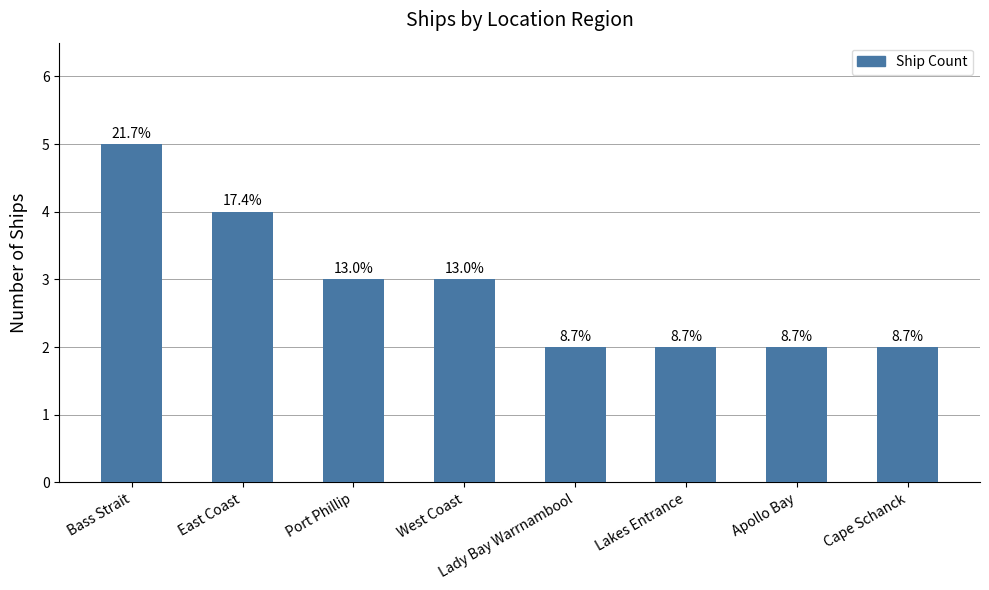

What is the ratio of the value at East Coast to the value at Lakes Entrance?

2.0